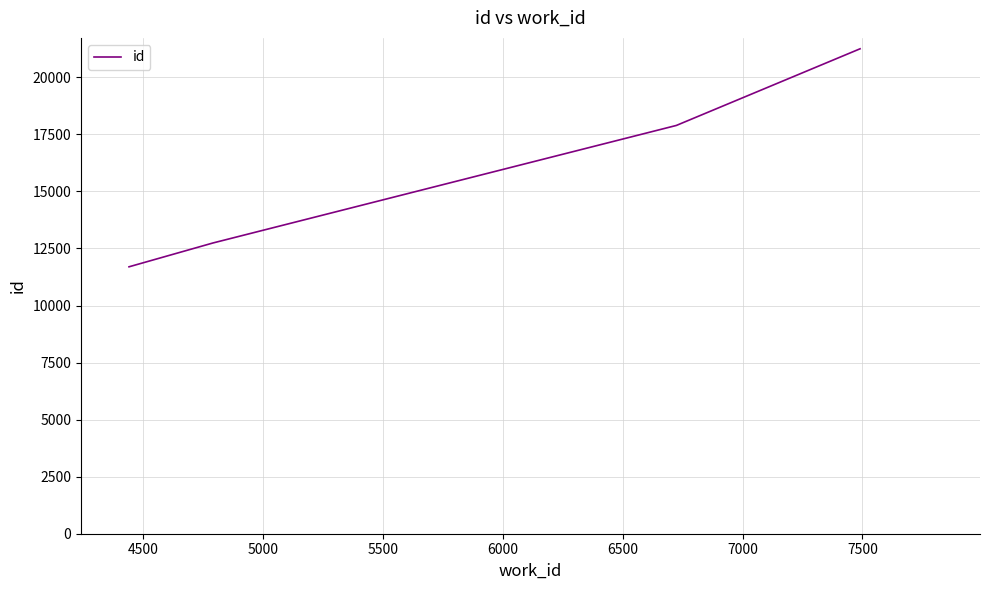

True or false: there are more than 0 points higher than both neighbors.

False